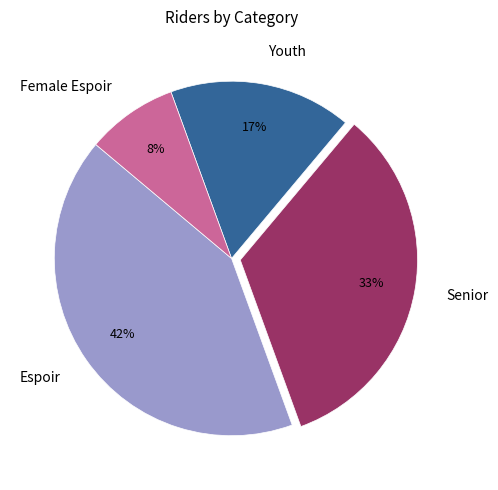

Which slice is the smallest?

Female Espoir